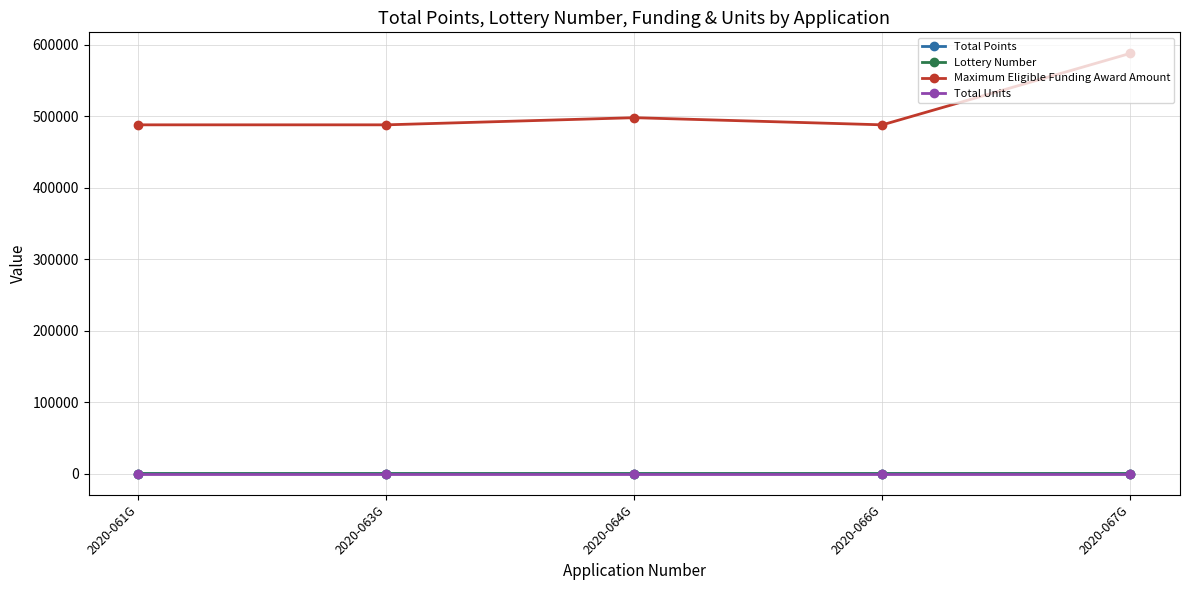

What is the value of the Total Points point at the 1st from the left?

83